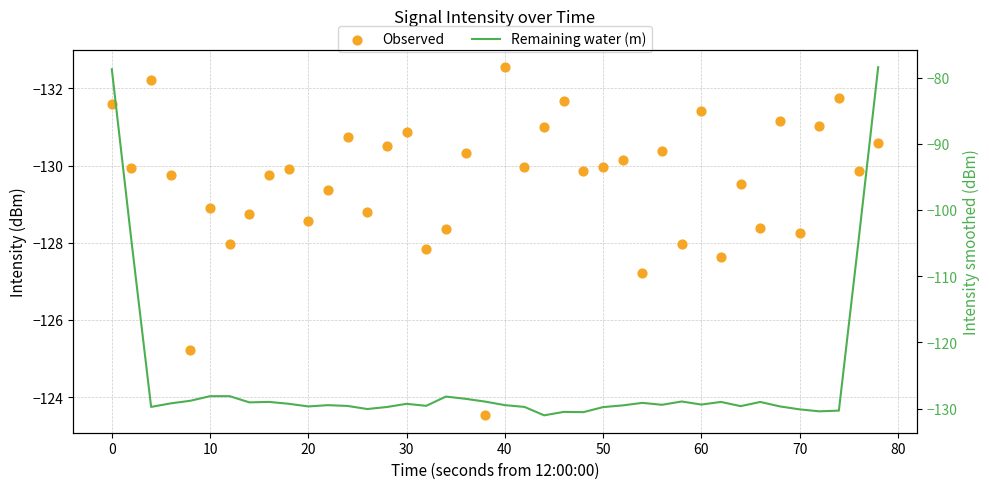

What are all the series names shown in the legend?

Observed, Remaining water (m)